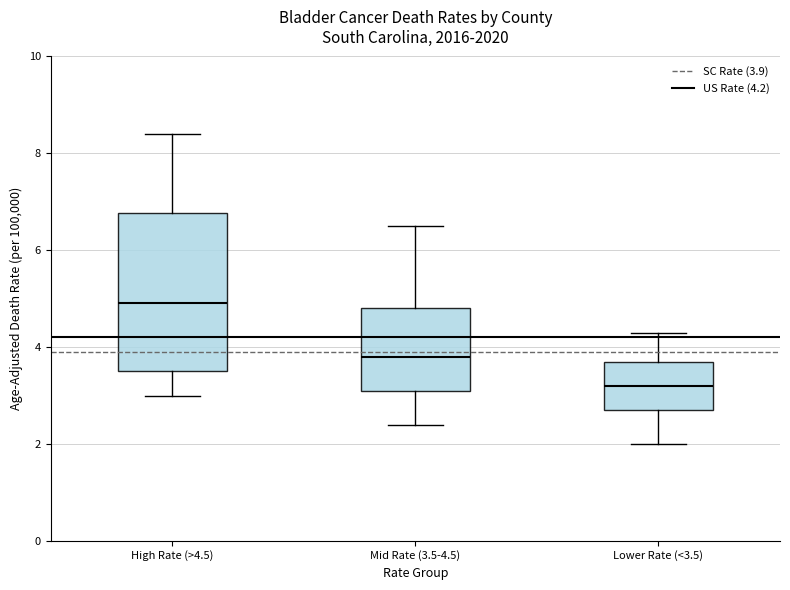

Reading left to right, transcribe this box plot: for each box, give where its median line is, the range the box spans, and where its two whiskers end, as read against the y-axis. The values are not printed on the chart, so give them approximately, as read against the axis.

High Rate (>4.5): median 5.0, box 3.6 to 6.8, whiskers 3.0 to 8.4
Mid Rate (3.5-4.5): median 3.8, box 3.2 to 4.8, whiskers 2.4 to 6.6
Lower Rate (<3.5): median 3.2, box 2.8 to 3.8, whiskers 2.0 to 4.4